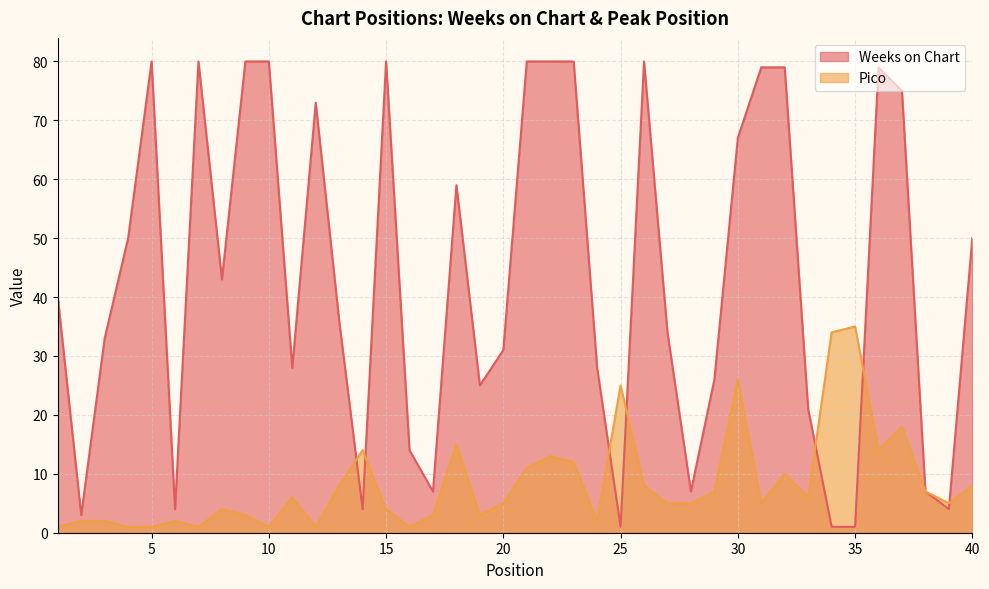

Which series changed the most between 31 and 40?

Weeks on Chart